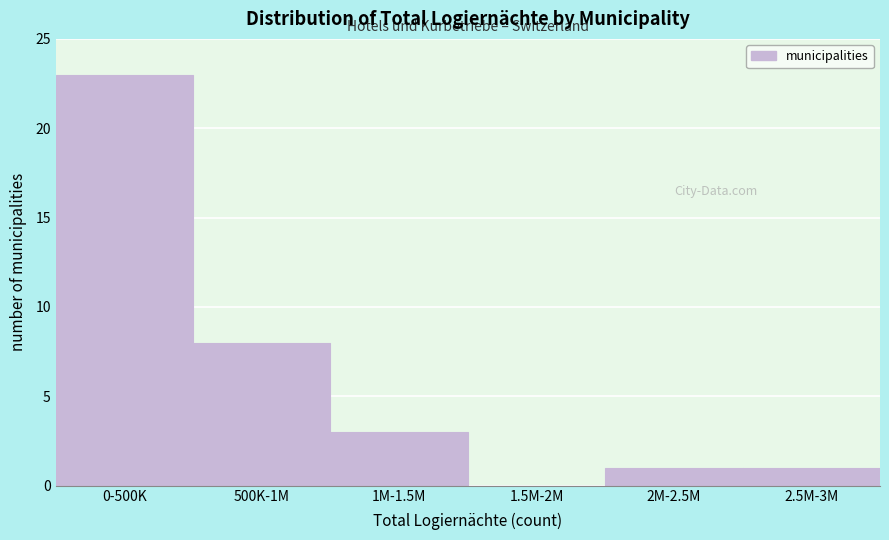

Reading left to right, extract all data points from this chart.

0-500K=23	500K-1M=8	1M-1.5M=3	1.5M-2M=0	2M-2.5M=1	2.5M-3M=1